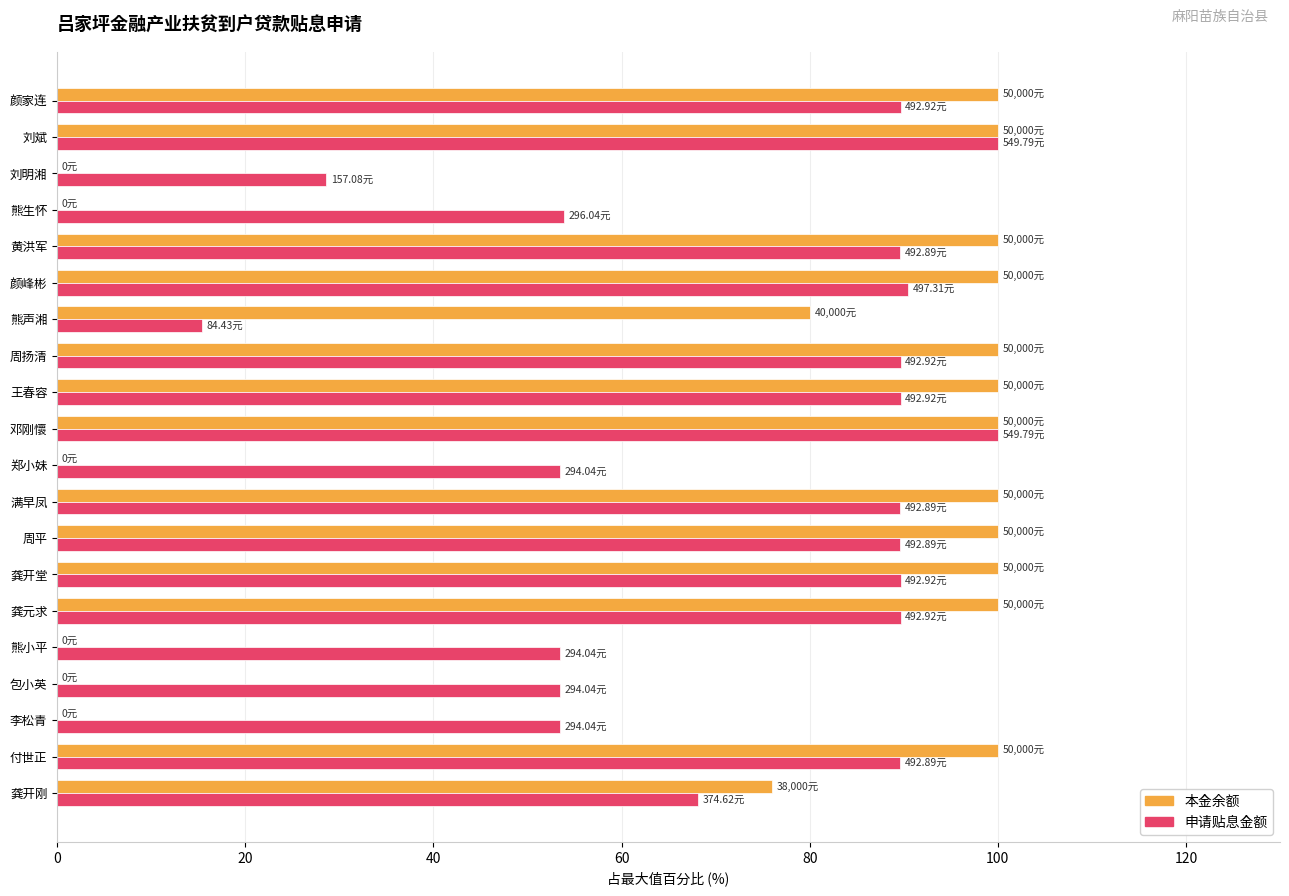

At which label is 本金余额 closest to 50?

龚开刚